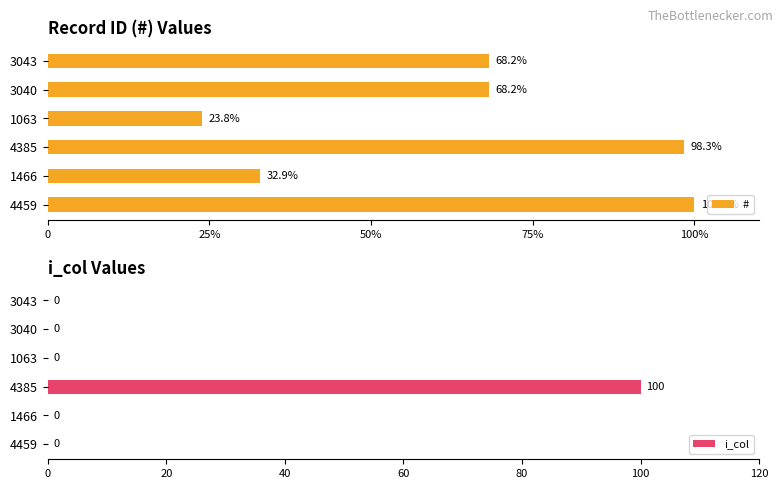

The value of i_col at 4385 is 36. True or false?

False